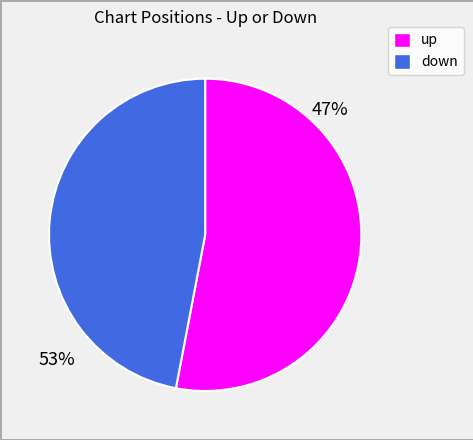

What is the ratio of the value at down to the value at up?

0.9